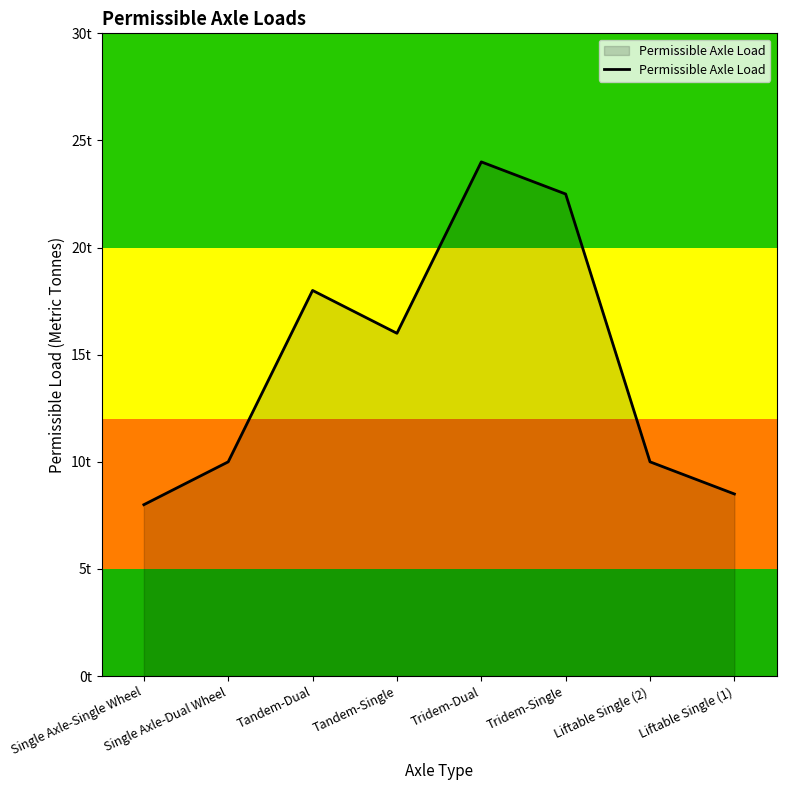

At which category does the chart reach its peak across all series?

Tridem-Dual